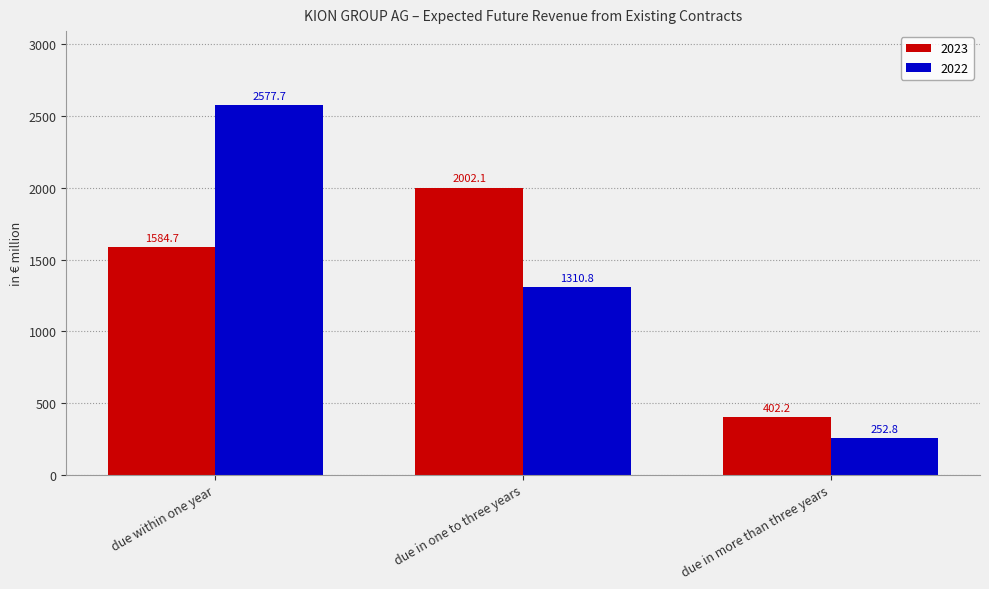

What is the sum of all 2022 values?

4141.3